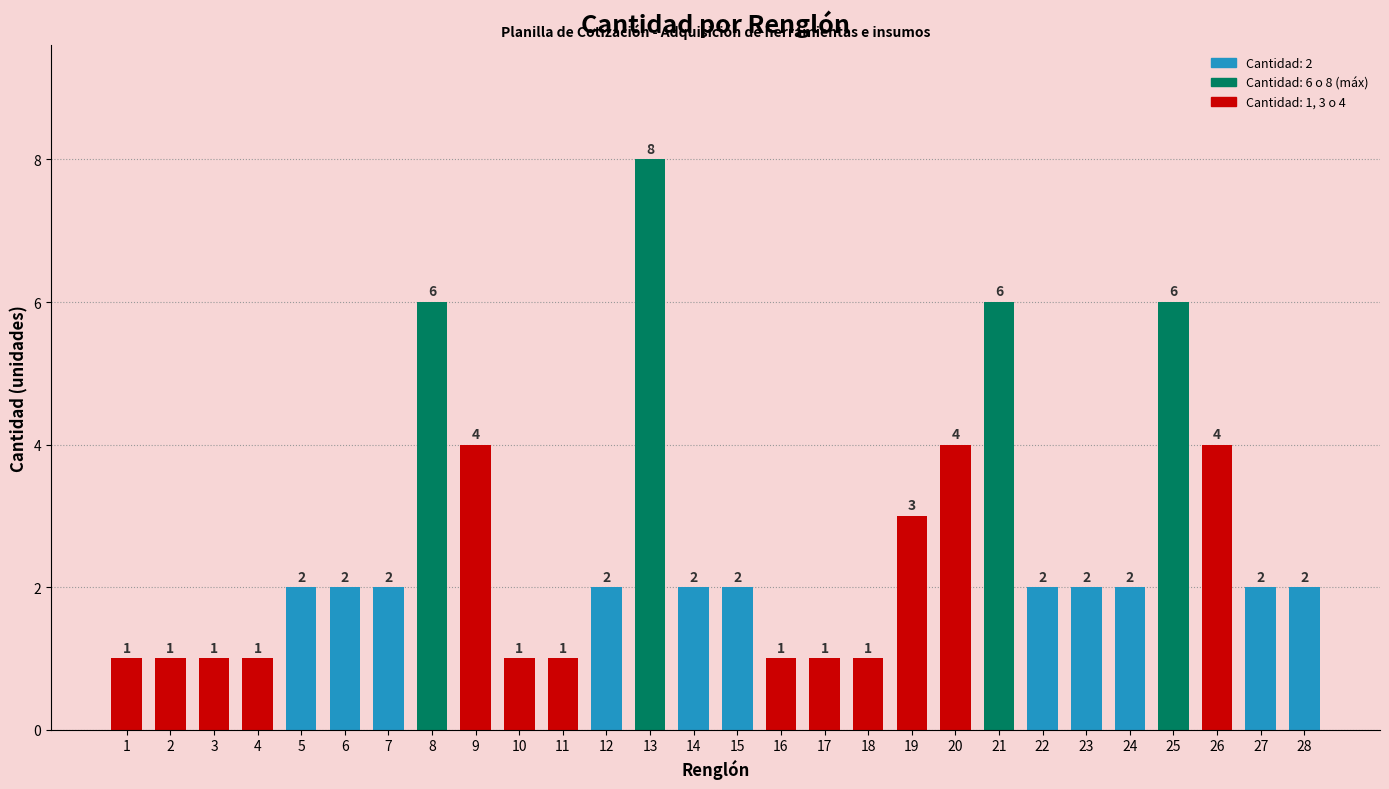

Which has a higher value, 24 or 1?

24